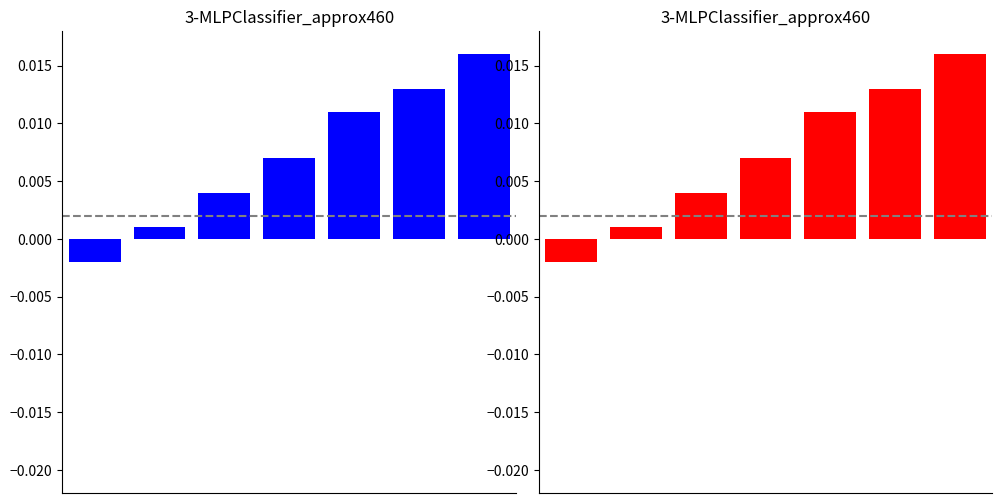

Is the value of Base Min at 5 greater than the value of Min at 2?

Yes